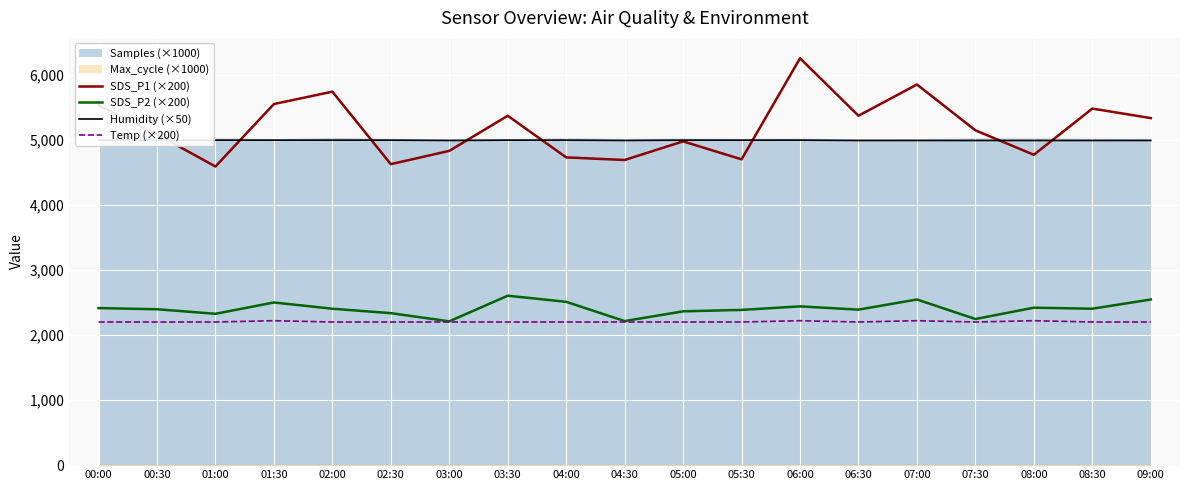

What is the label of the 7th point from the right?

06:00